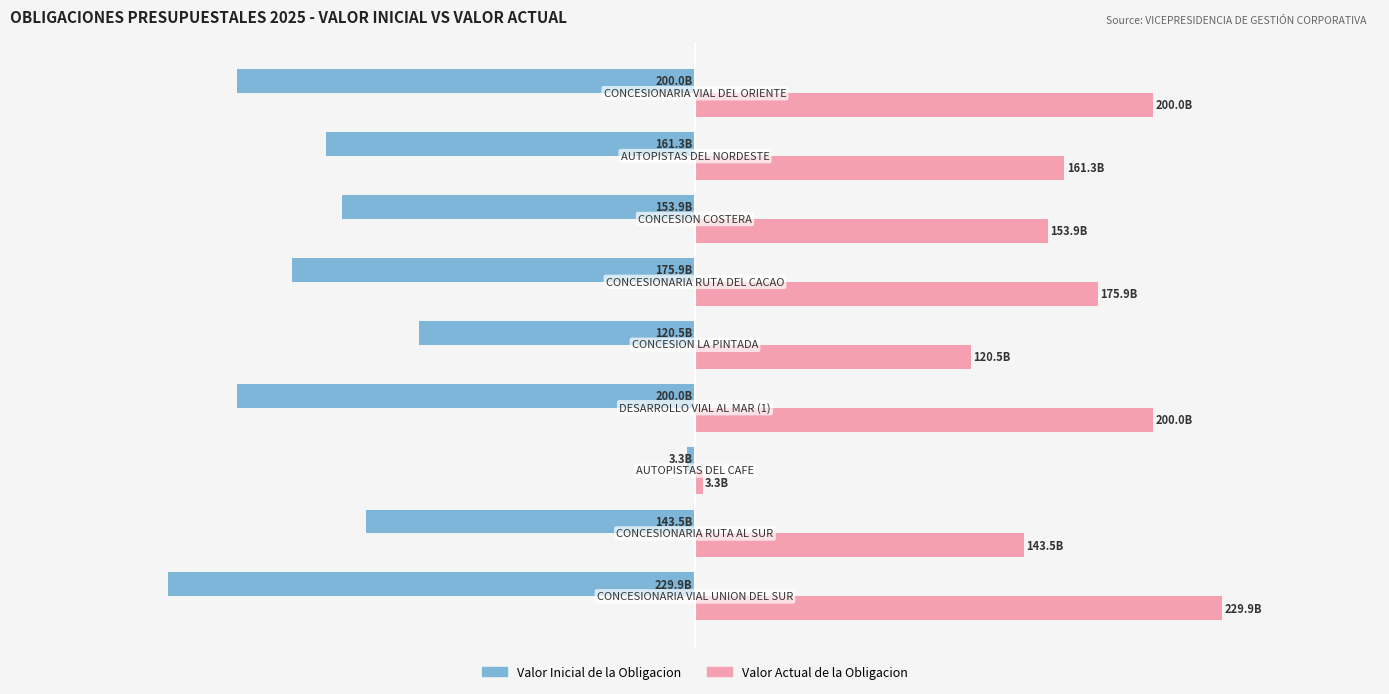

What are all the series names shown in the legend?

Valor Inicial de la Obligacion, Valor Actual de la Obligacion